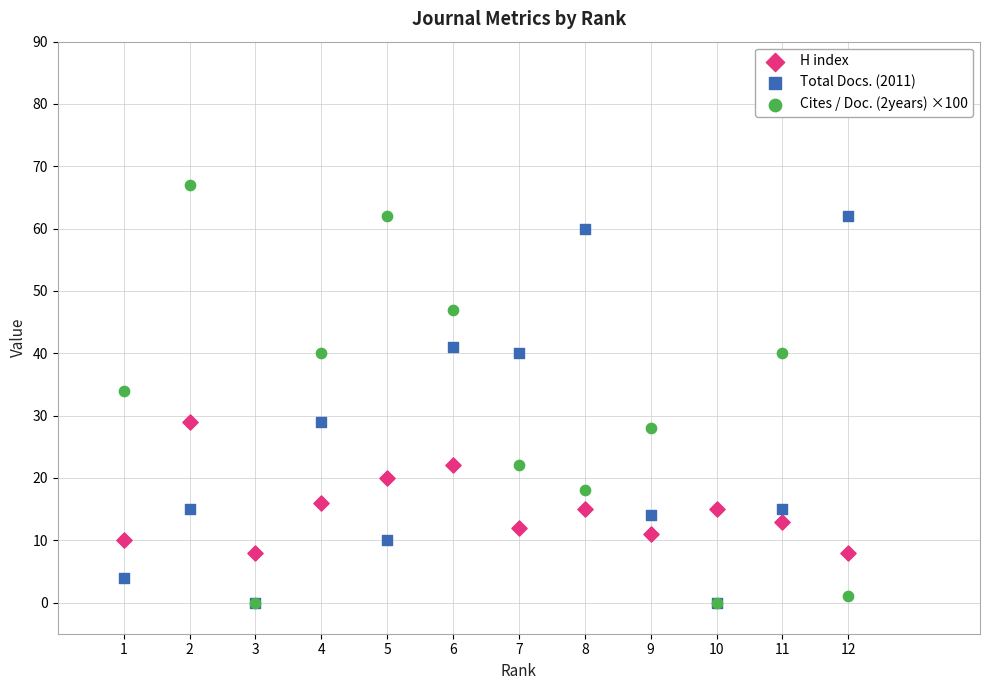

Which series has the widest spread of Y values?

Cites / Doc. (2years) ×100